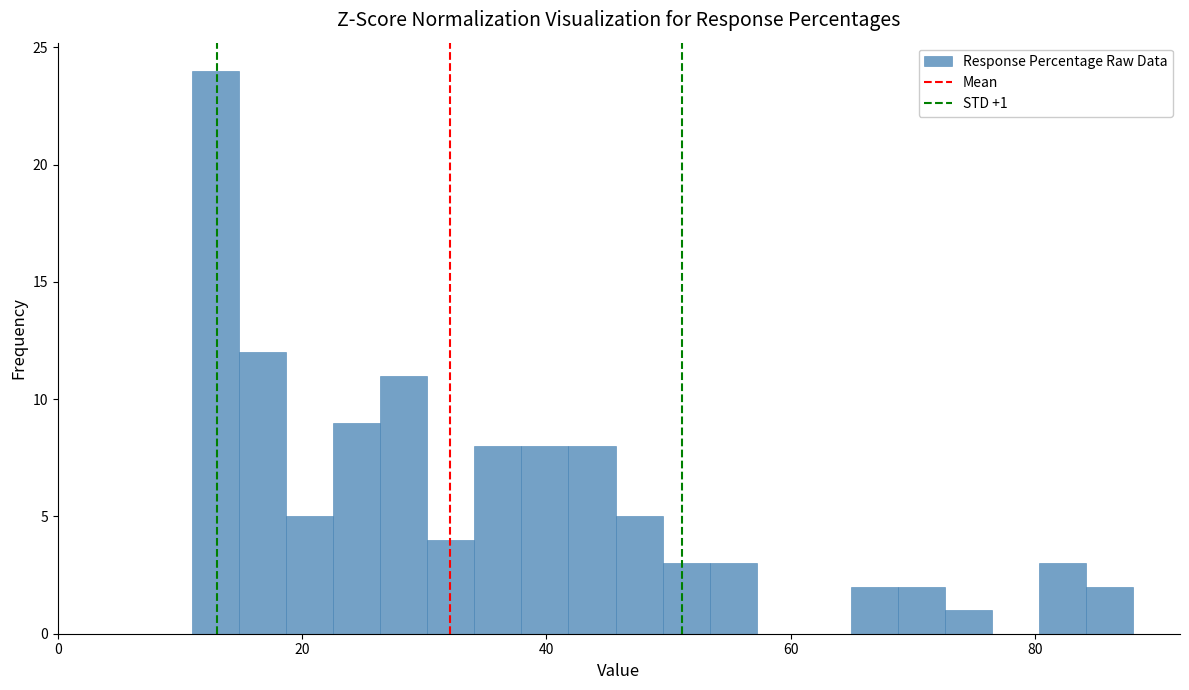

Around what value on the x-axis is the tallest bar? Give the approximate position of its centre, as read against the axis.

12